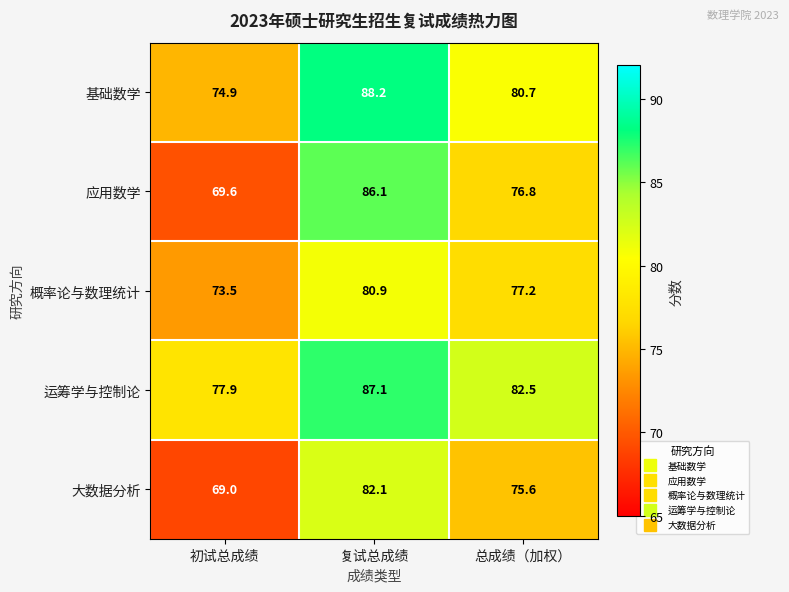

Which category has the lowest value across all series?

初试总成绩